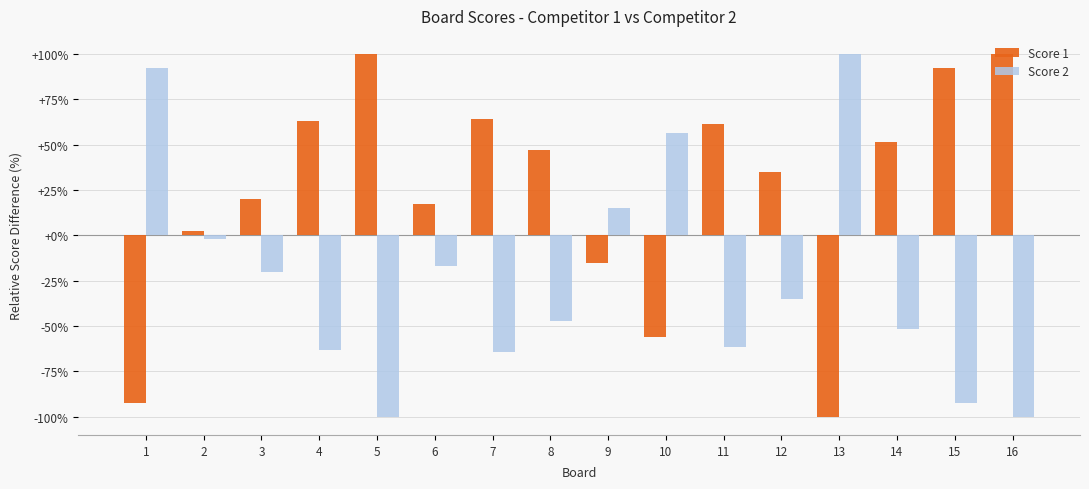

What are all the series names shown in the legend?

Score 1, Score 2